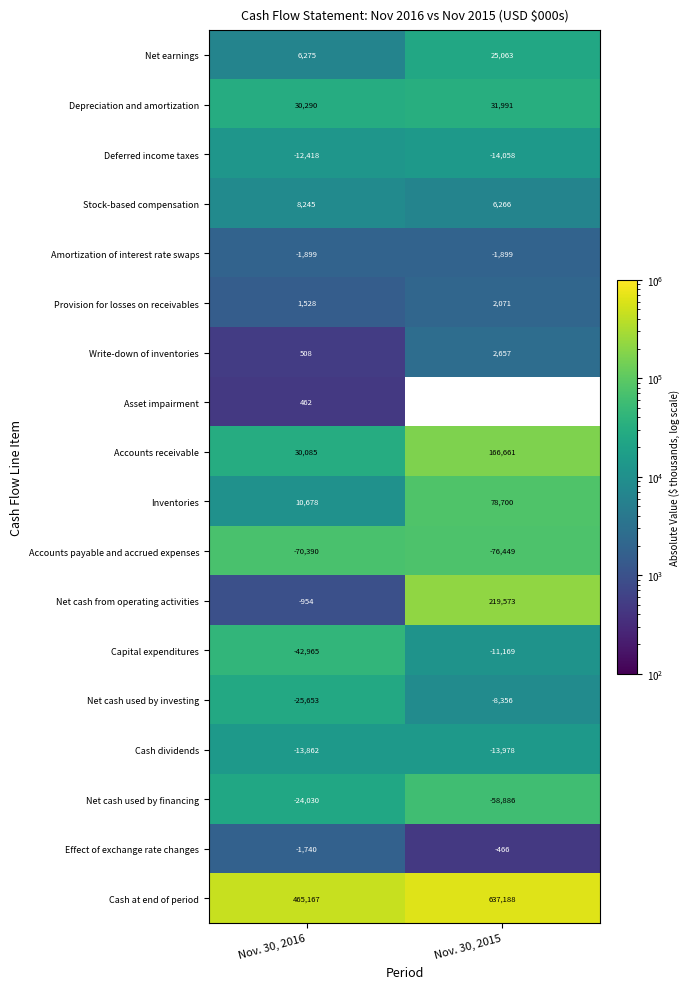

List the labels in order of Deferred income taxes value, smallest first.

Nov. 30, 2015, Nov. 30, 2016